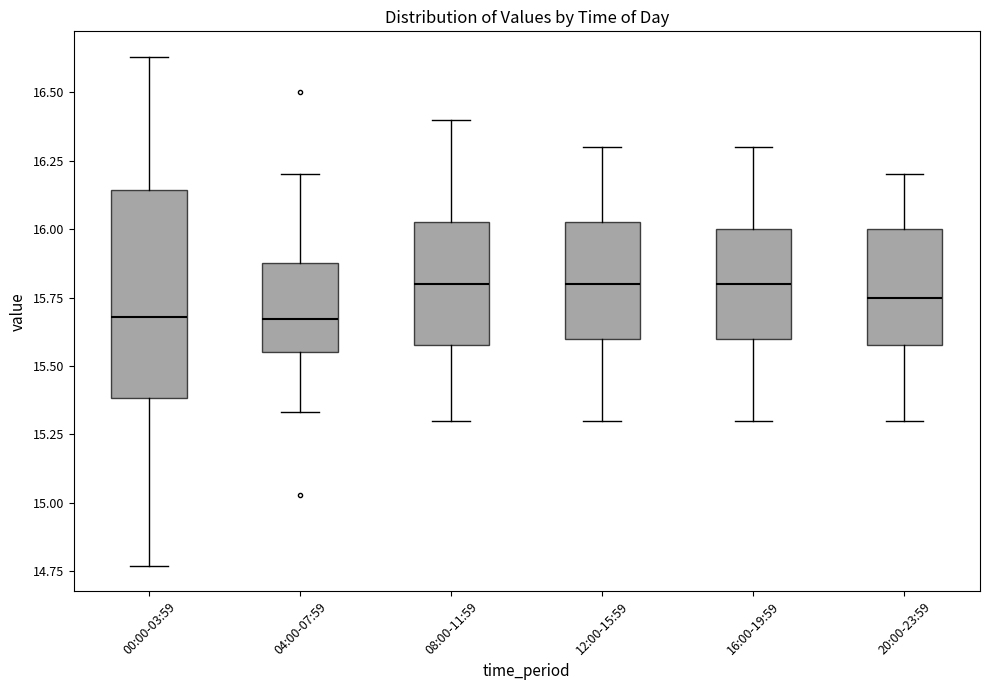

Reading left to right, transcribe this box plot: for each box, give where its median line is, the range the box spans, and where its two whiskers end, as read against the y-axis. The values are not printed on the chart, so give them approximately, as read against the axis.

00:00-03:59: median 15.70, box 15.40 to 16.15, whiskers 14.75 to 16.65
04:00-07:59: median 15.65, box 15.55 to 15.90, whiskers 15.35 to 16.20
08:00-11:59: median 15.80, box 15.60 to 16.05, whiskers 15.30 to 16.40
12:00-15:59: median 15.80, box 15.60 to 16.05, whiskers 15.30 to 16.30
16:00-19:59: median 15.80, box 15.60 to 16.00, whiskers 15.30 to 16.30
20:00-23:59: median 15.75, box 15.60 to 16.00, whiskers 15.30 to 16.20